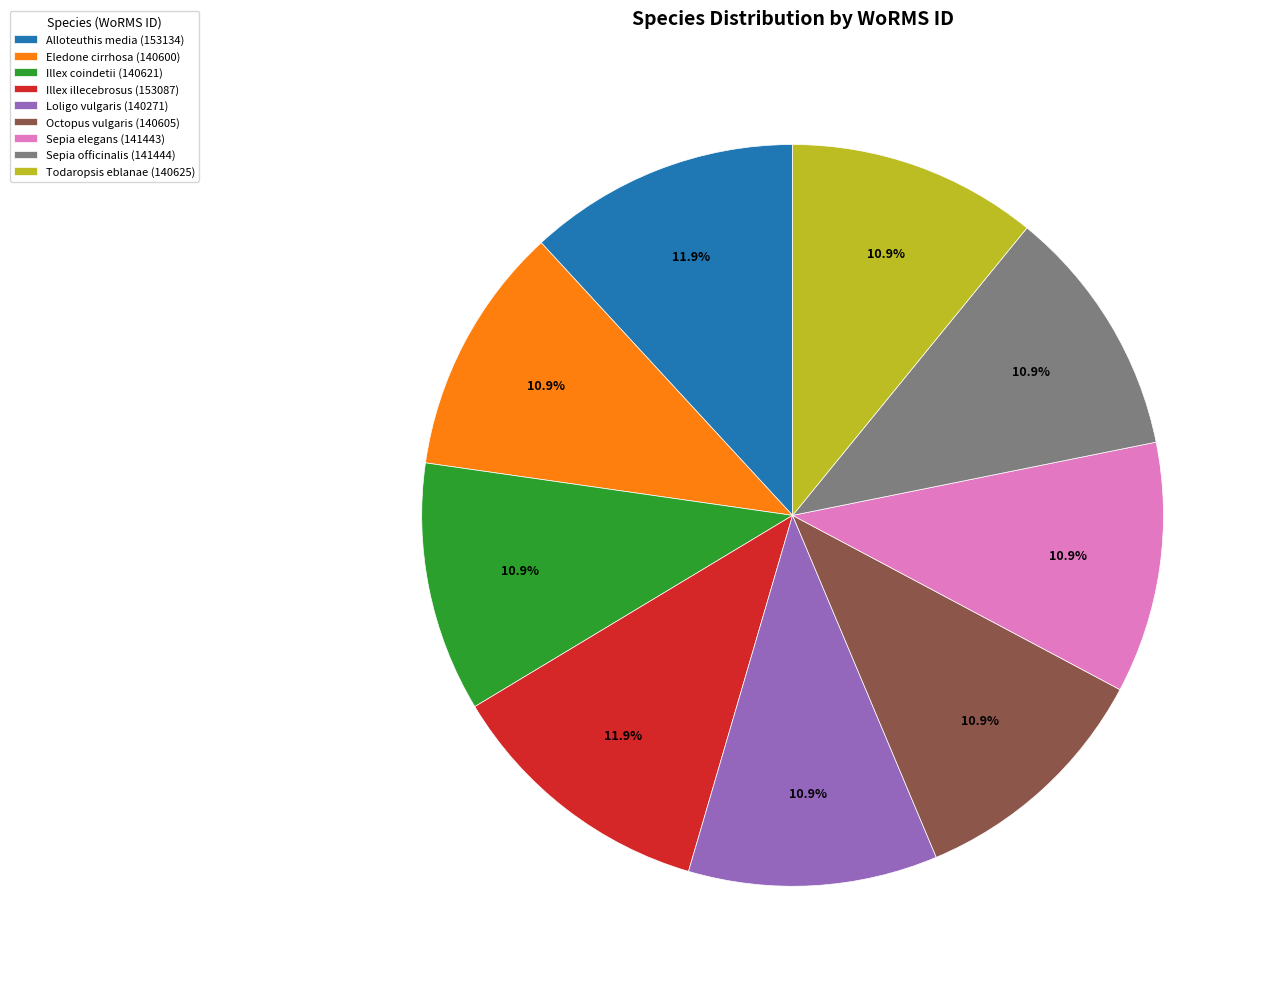

Between Loligo vulgaris and Illex illecebrosus, which is larger?

Illex illecebrosus